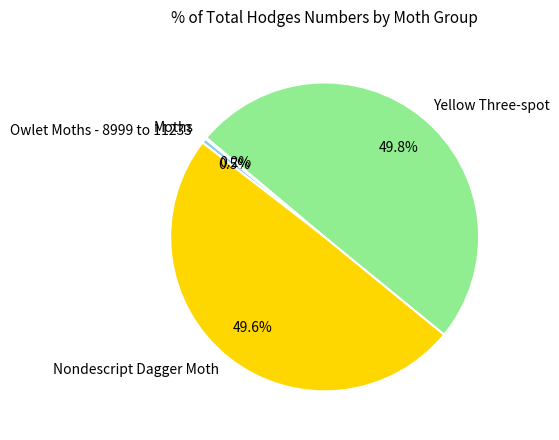

Is Nondescript Dagger Moth the majority of the pie?

No